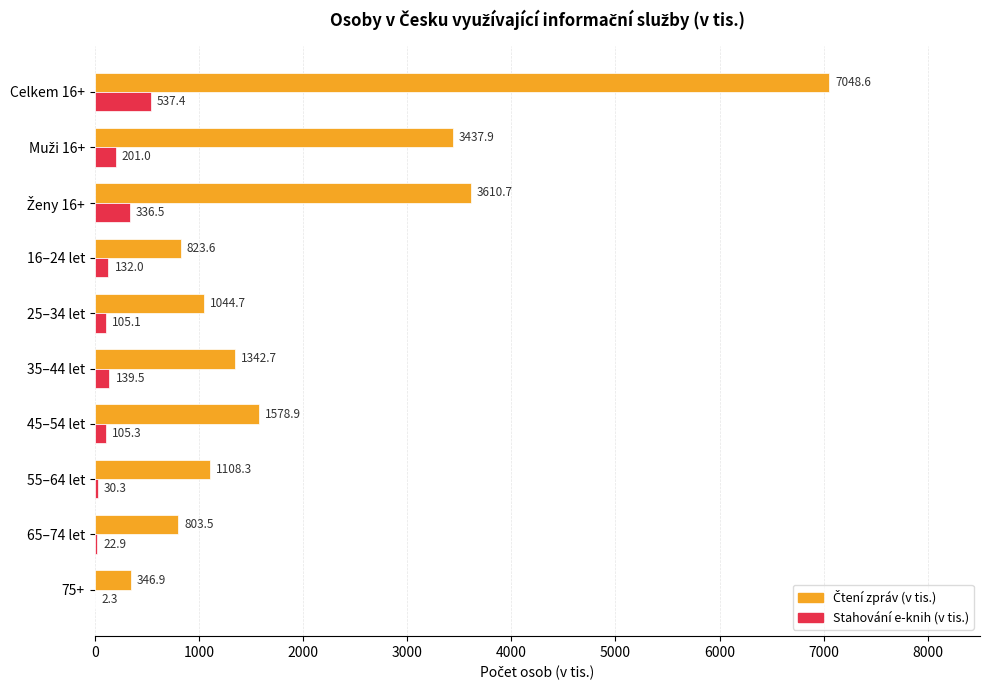

What is the sum of all Stahování e-knih (v tis.) values?

1612.3